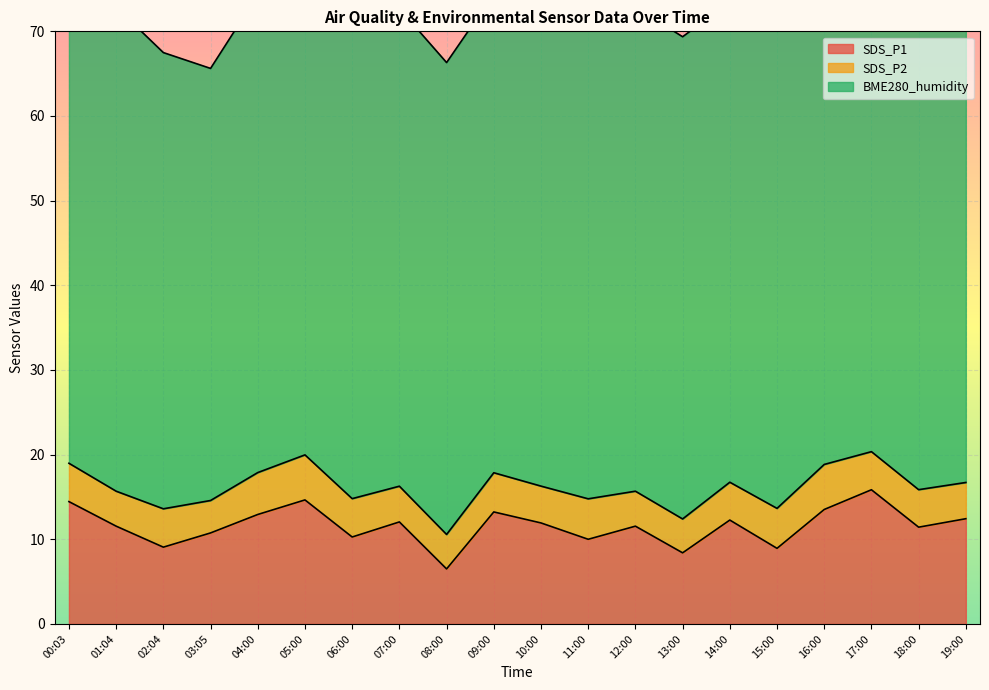

At which label is BME280_humidity closest to 54?

02:04